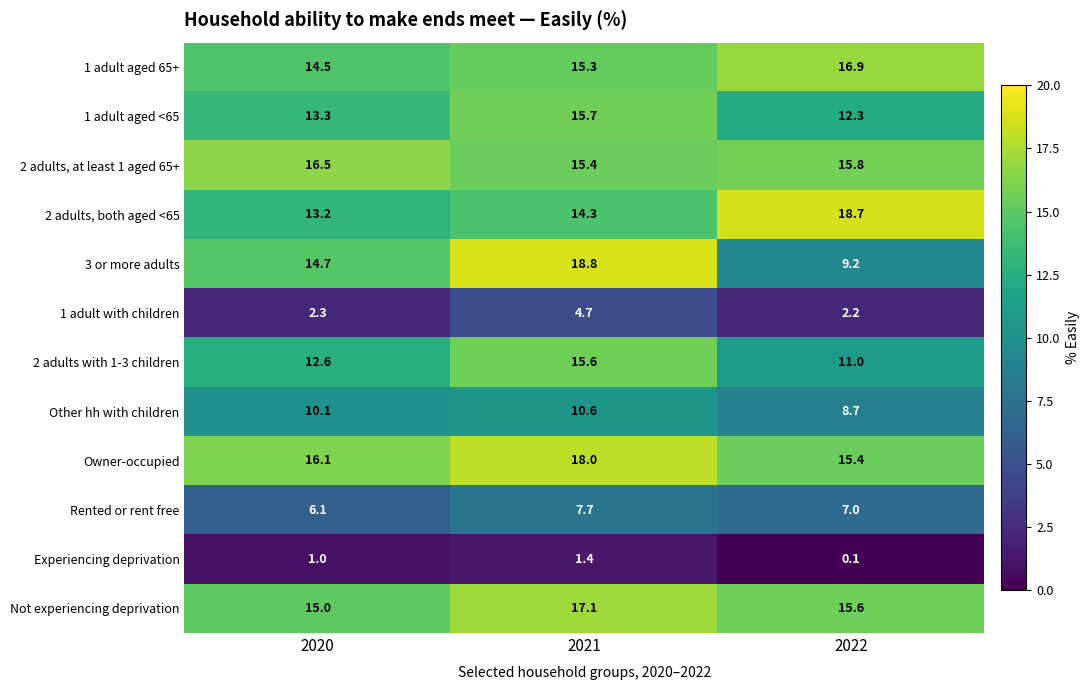

Which series has the largest total across all categories?

Owner-occupied